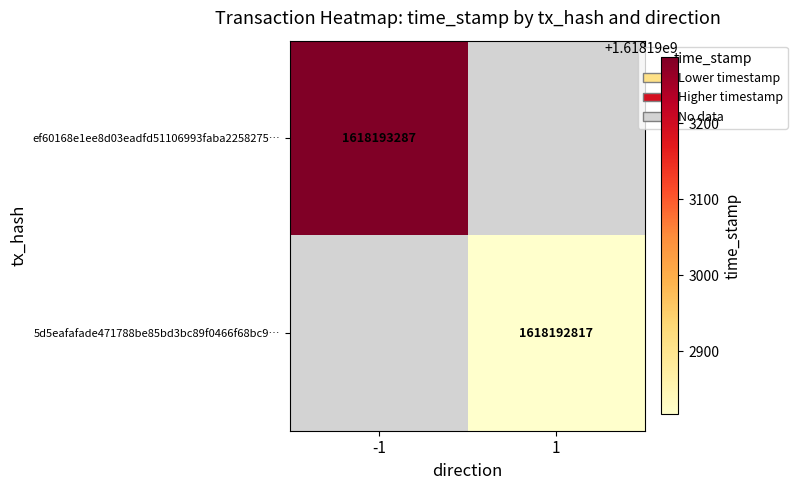

Reading right to left, transcribe all the data shown in this chart.

ef60168e1ee8d03eadfd51106993faba2258275: 1618193287	-1
5d5eafafade471788be85bd3bc89f0466f68bc9: 1618192817	1